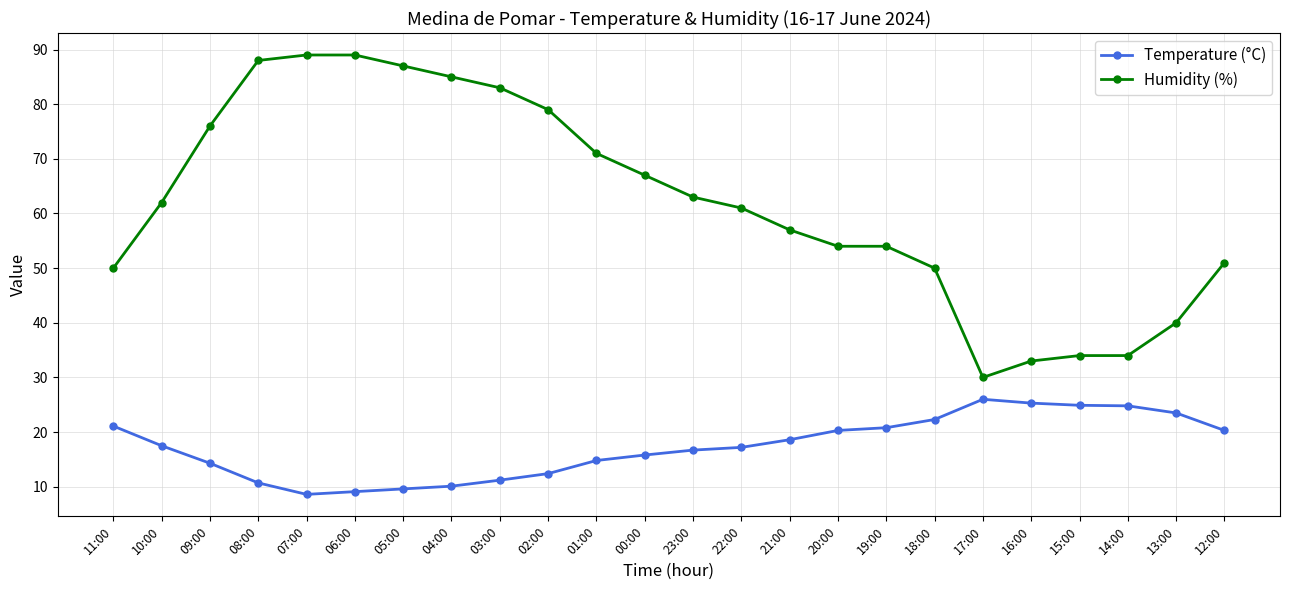

At 07:00, list the series in order from smallest to largest.

Temperature (°C), Humidity (%)